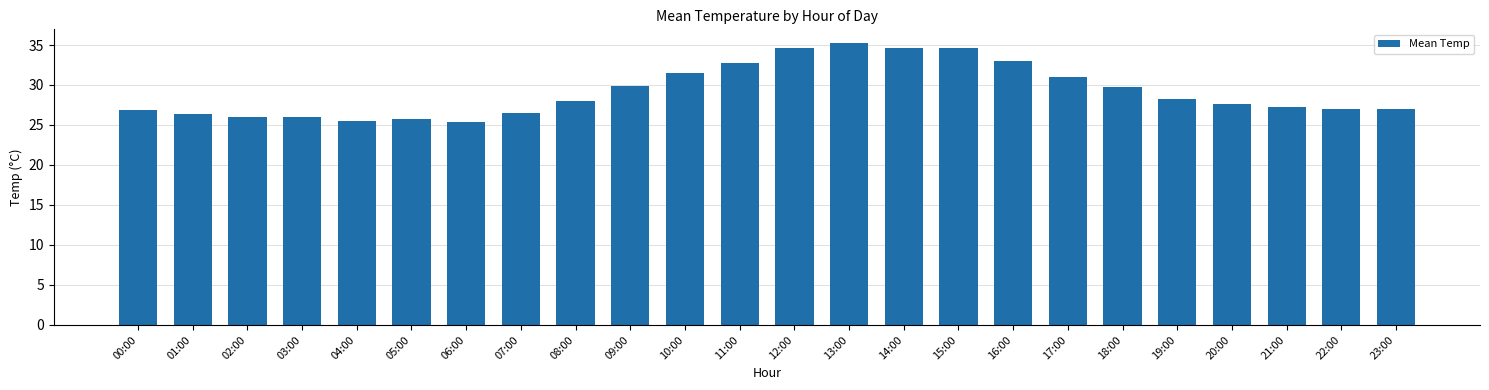

What is the label of the 16th bar from the right?

08:00